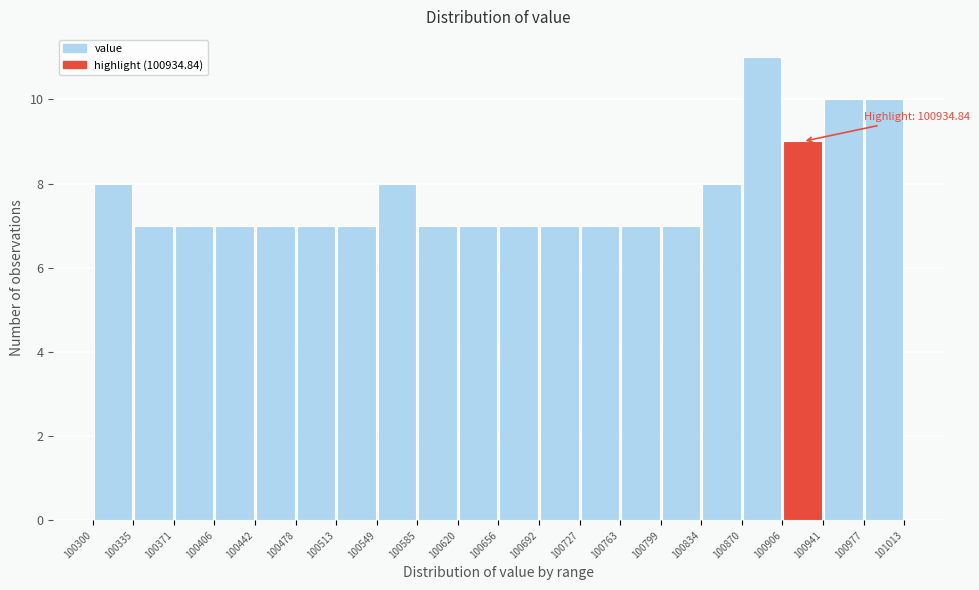

Which range on the x-axis has the tallest bar?

100870 to 100906